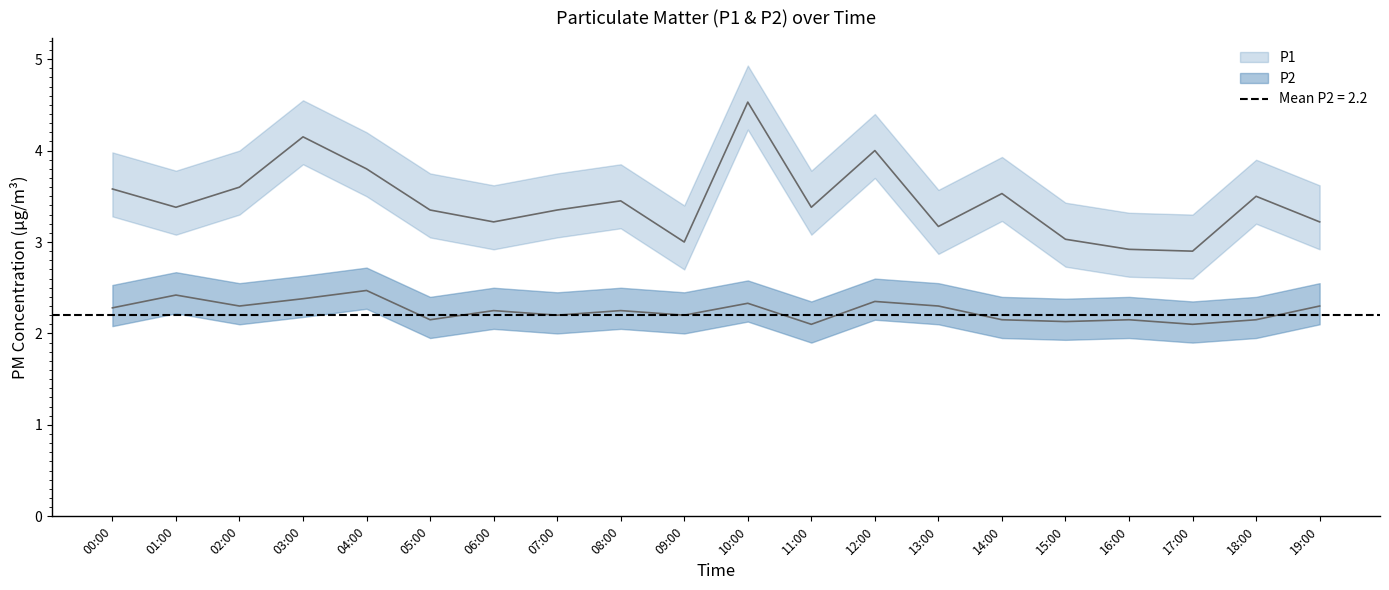

List the series in order of their peak value, lowest first.

P2, P1